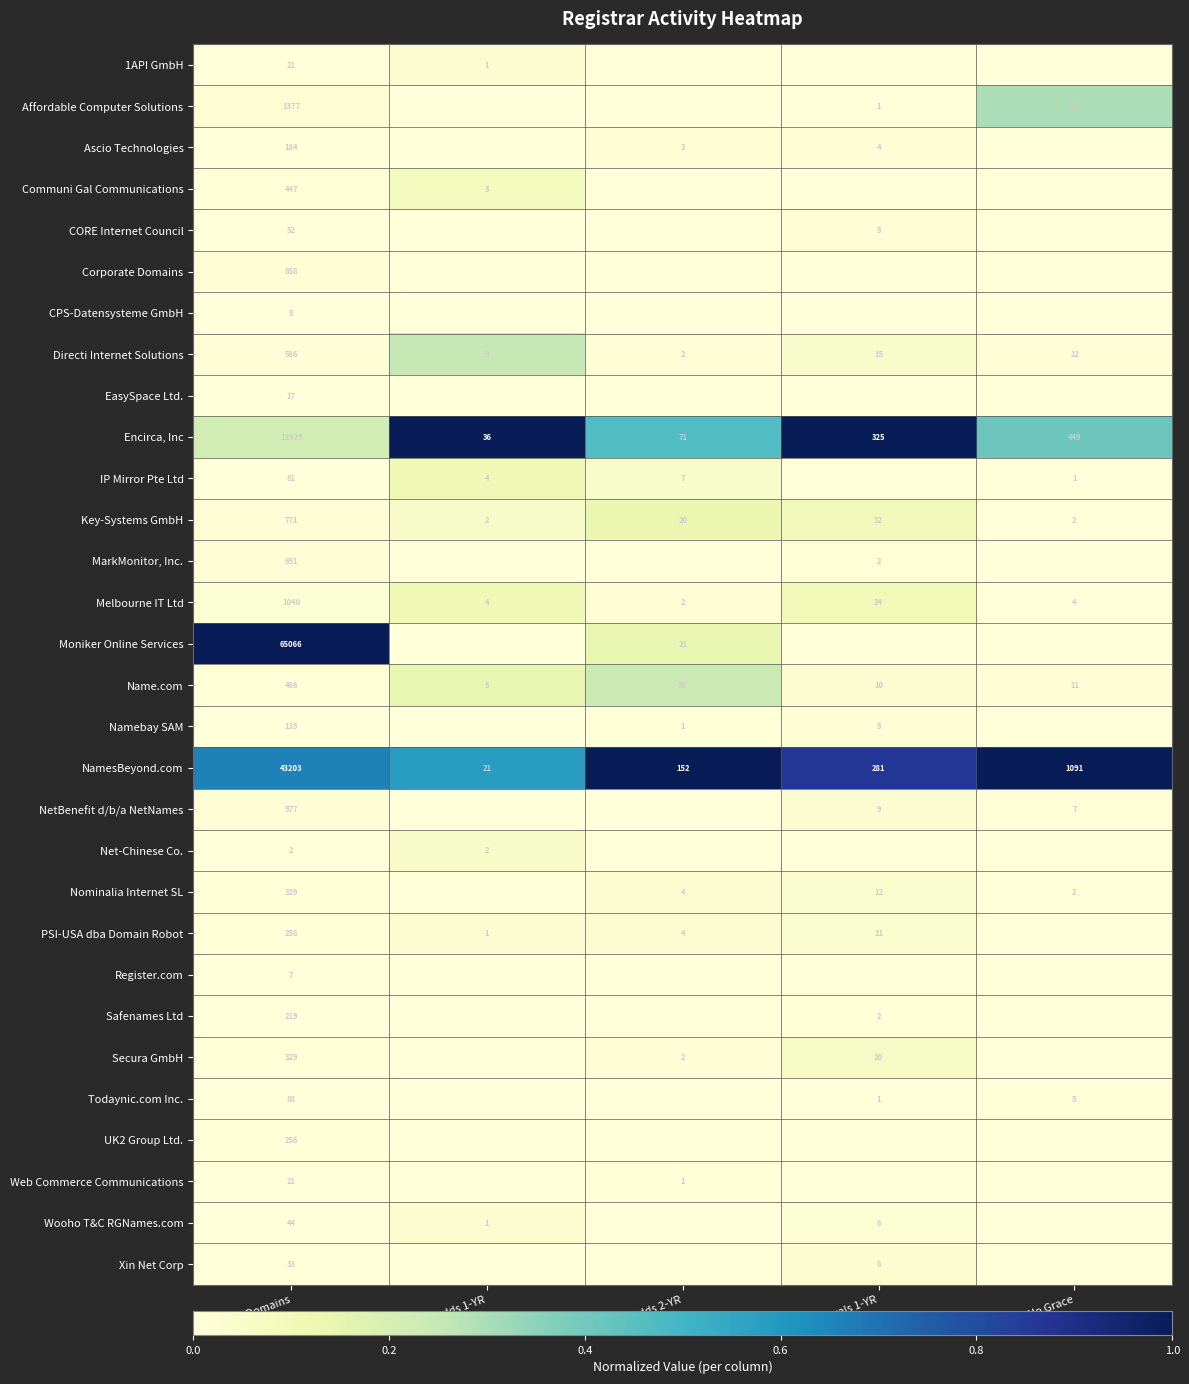

Is it true that Name.com equals 750 at Total Domains?

False